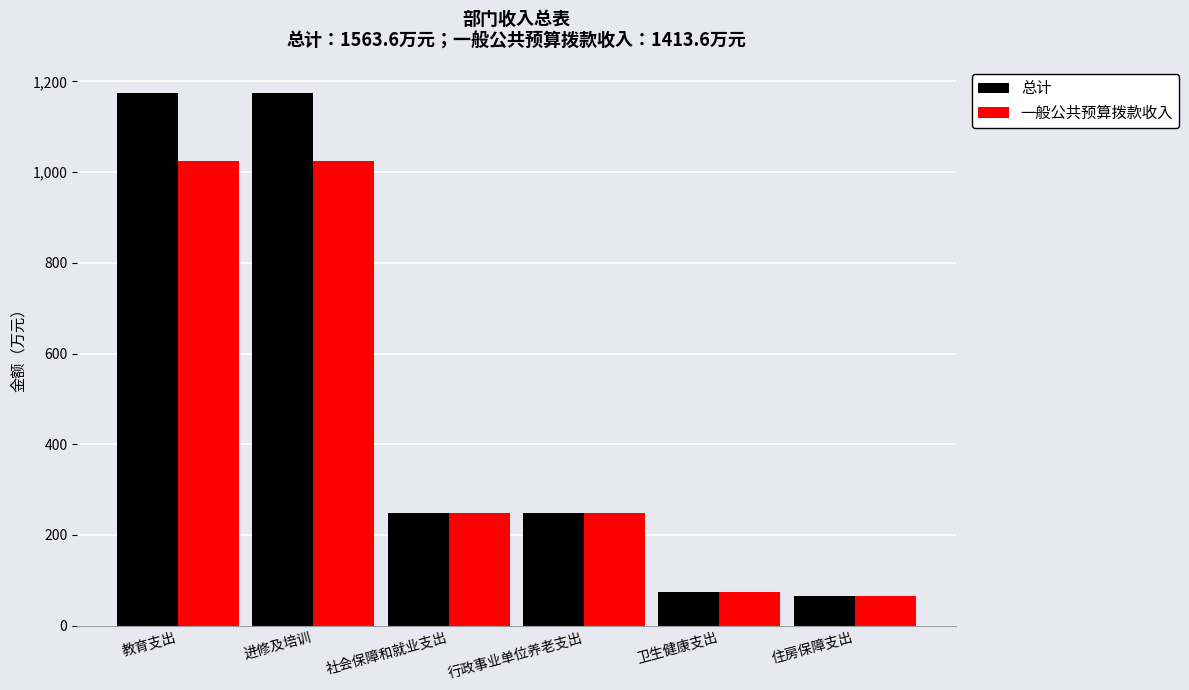

Are the bars grouped side by side (vs. stacked)?

Yes